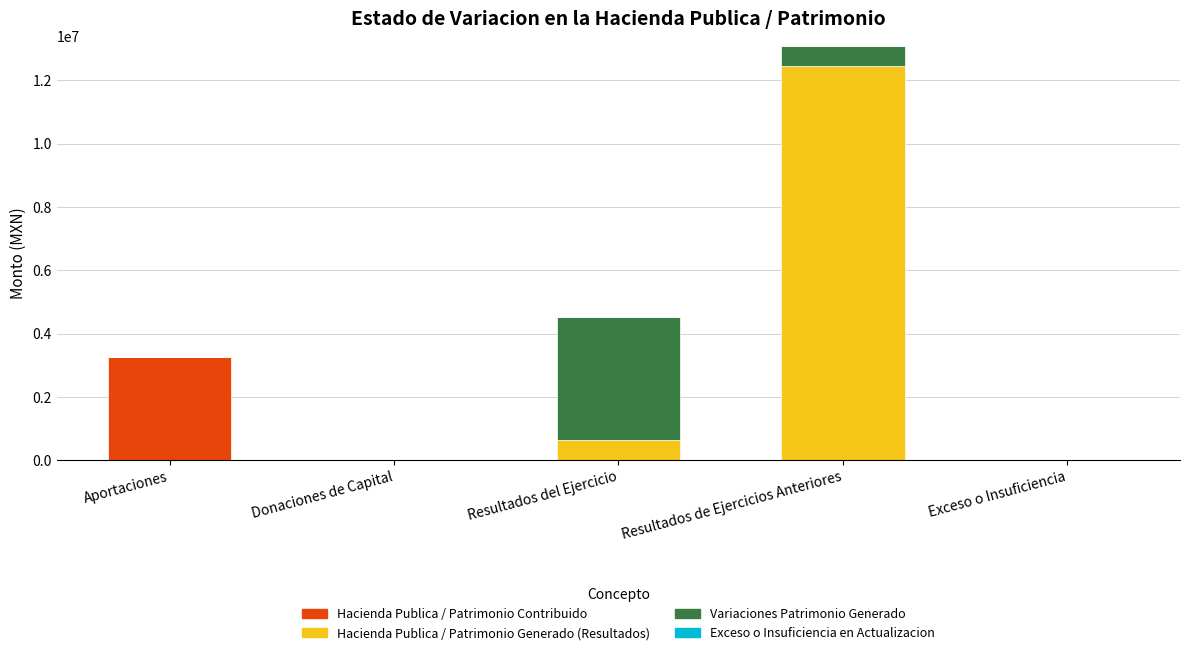

What is the highest value of the Hacienda Publica / Patrimonio Contribuido series?

3273421.3